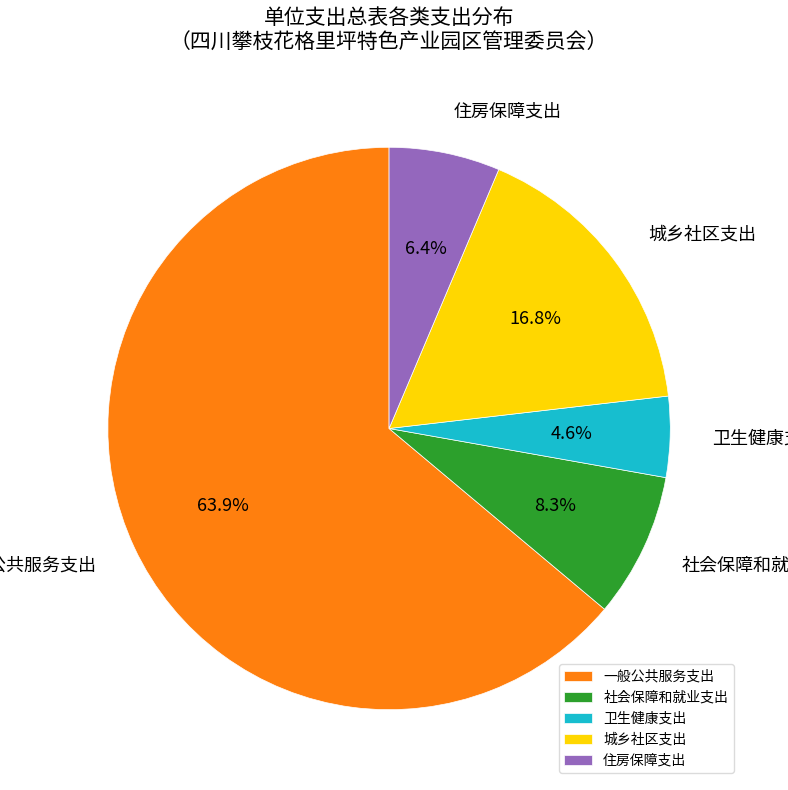

How many slices are in this pie chart?

5